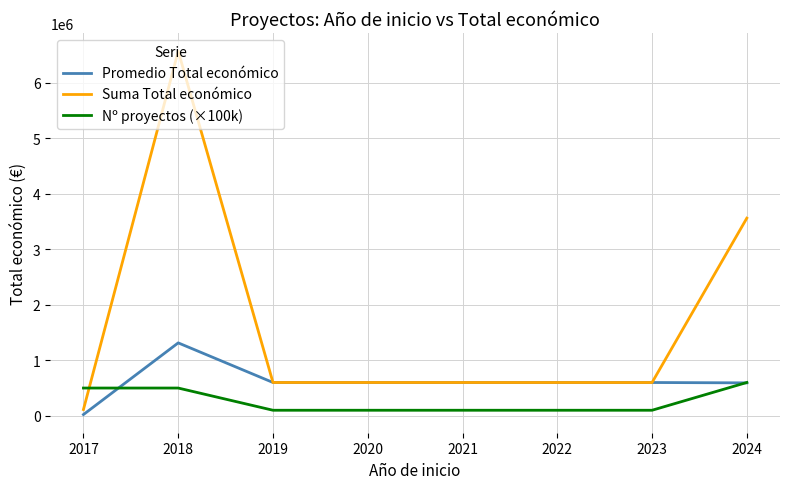

What is the total value across all series at 2024?

4752015.0